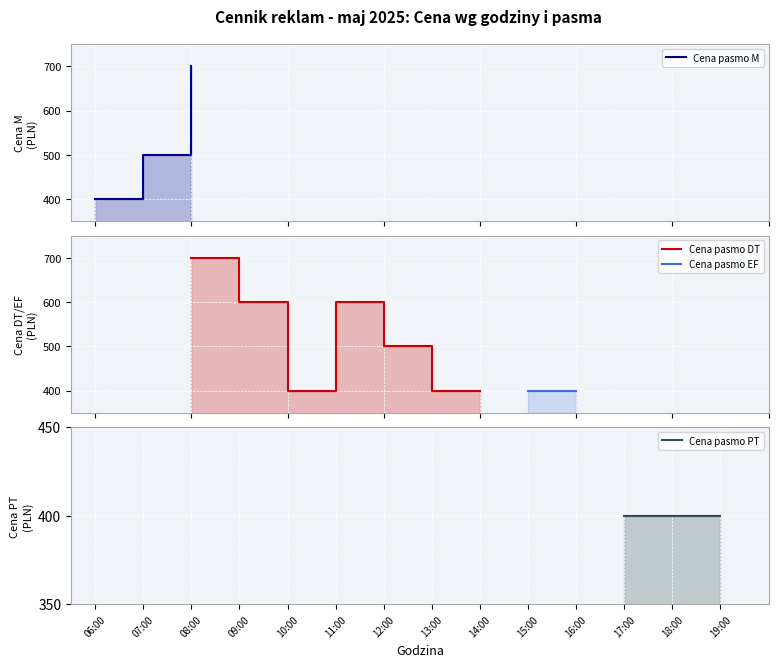

Rank the series by their maximum value, from highest to lowest.

Cena (M), Cena (DT), Cena (EF), Cena (PT)